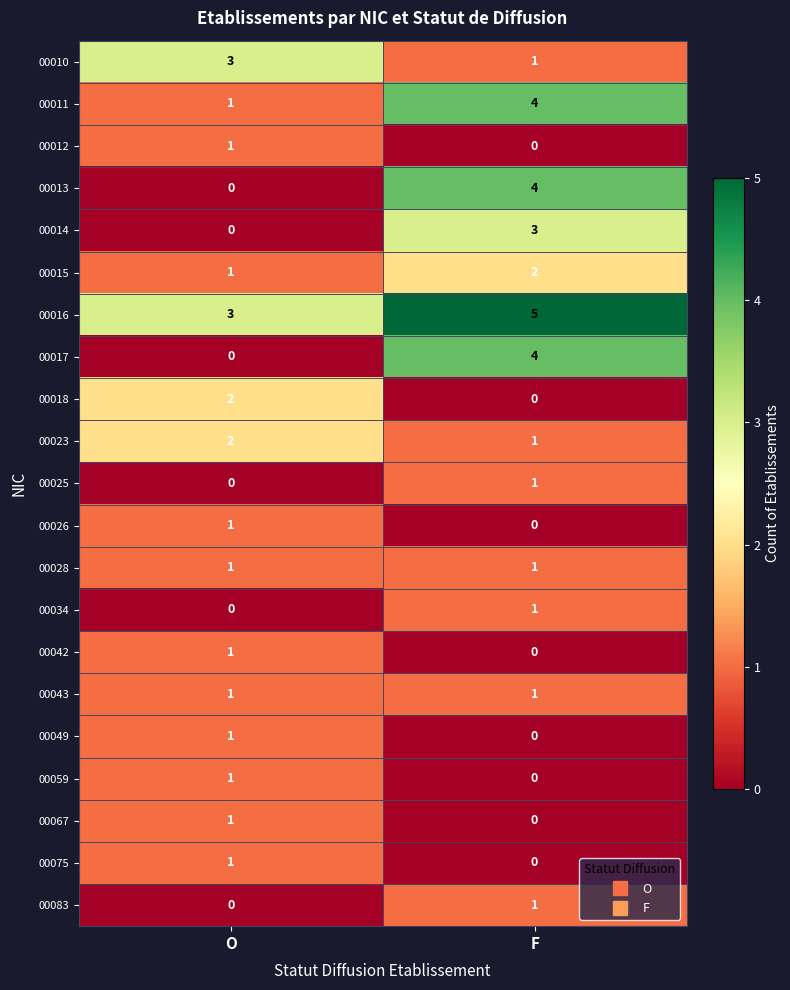

What is the difference between the highest and lowest values at F?

5